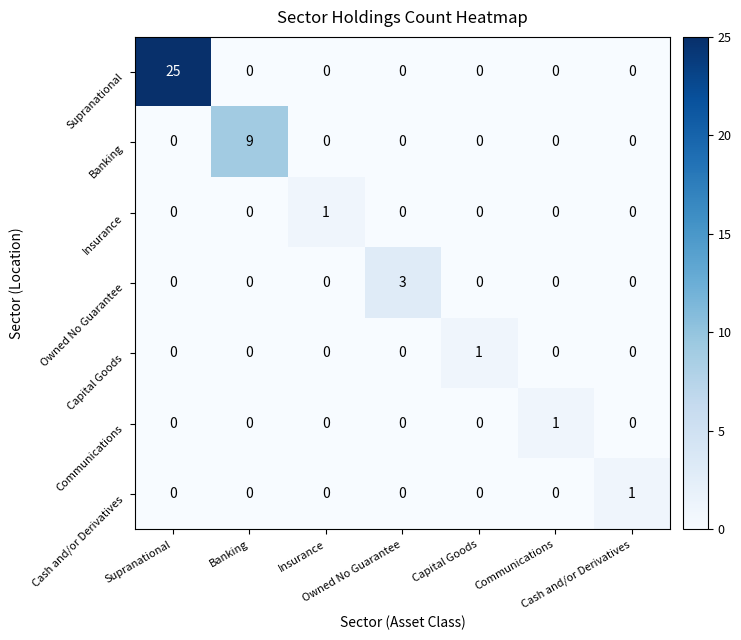

What is the maximum value shown in the chart?

25